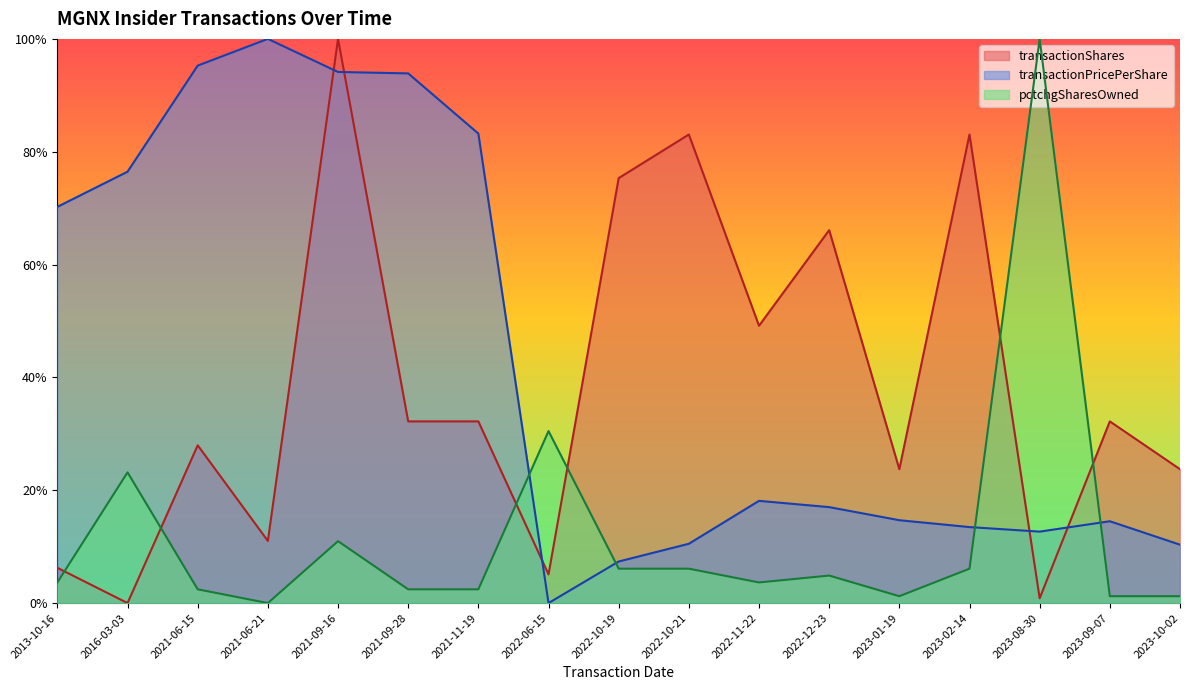

Which series has the largest total across all categories?

transactionPricePerShare